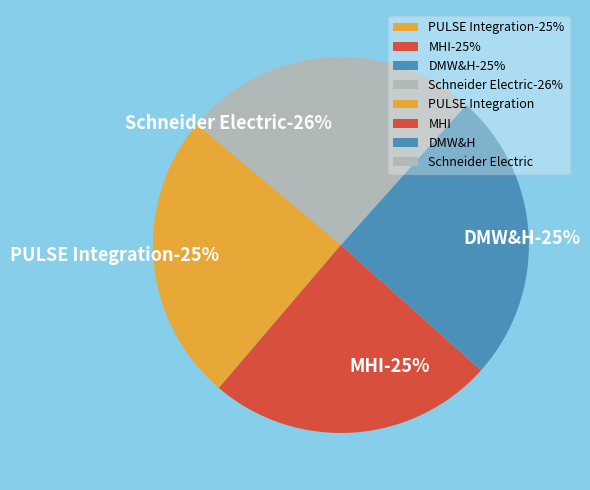

What is the largest slice in the pie chart?

Schneider Electric